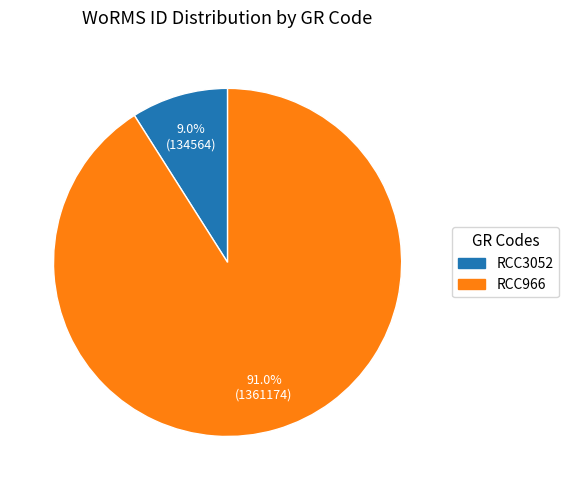

Is it true that RCC3052 is 23% of the pie?

False